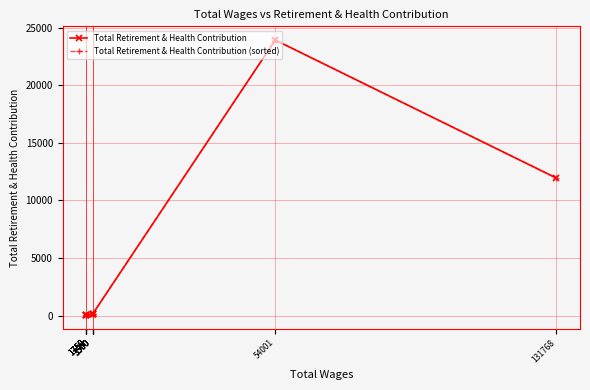

At which label is Total Retirement & Health Contribution closest to 11993?

131768